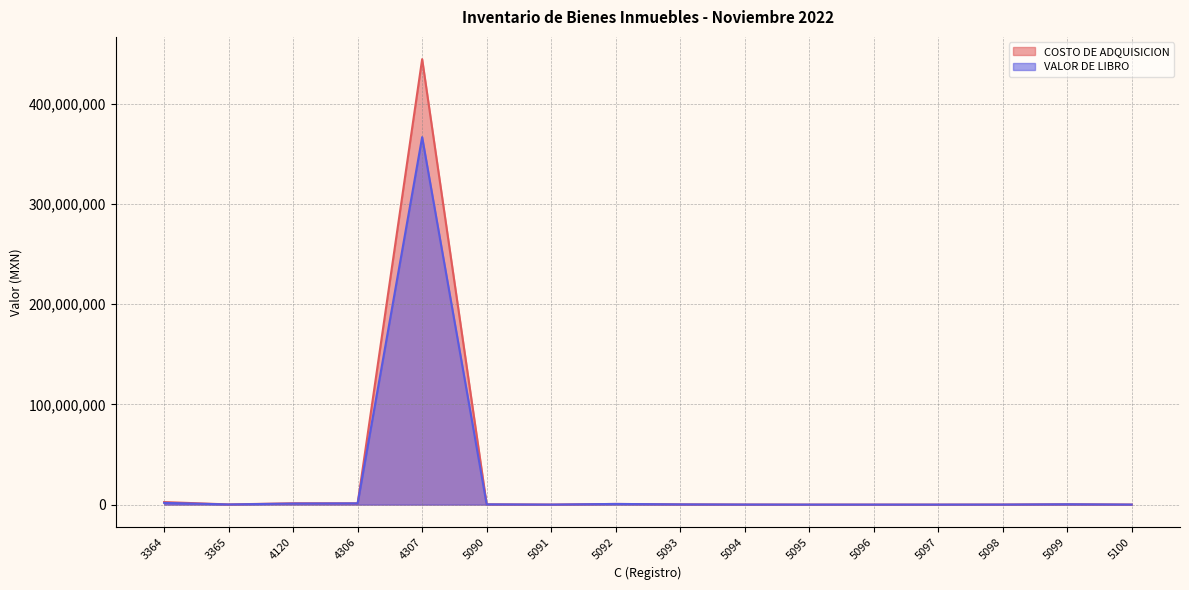

Where is the first local minimum for COSTO DE ADQUISICION?

3365